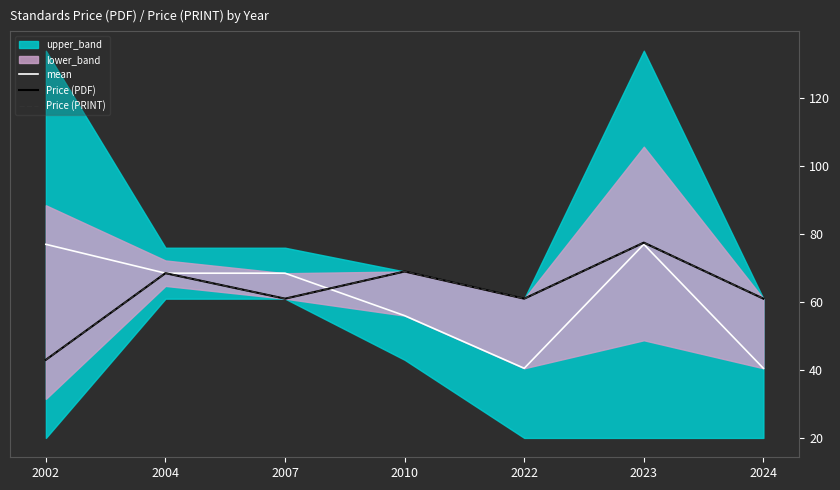

Reading left to right, transcribe all the data shown in this chart.

mean: 2002=77.0	2004=68.5	2007=68.5	2010=56.0	2022=40.5	2023=77.0	2024=40.5
Price (PDF): 2002=43.0	2004=68.5	2007=61.0	2010=69.0	2022=61.0	2023=77.5	2024=61.0
Price (PRINT): 2002=43.0	2004=68.5	2007=61.0	2010=69.0	2022=61.0	2023=77.5	2024=61.0